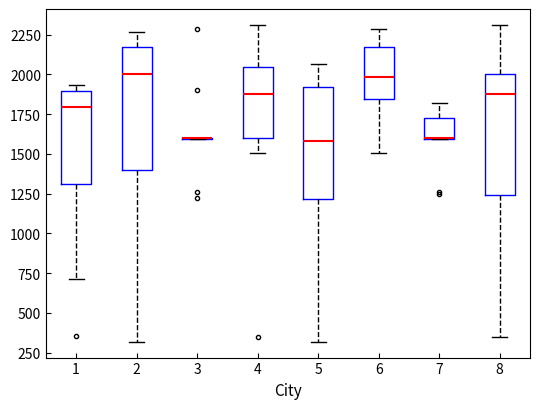

Where is the upper edge of the box at x = 8 on the y-axis? The values are not printed on the chart, so give them approximately, as read against the axis.

2000